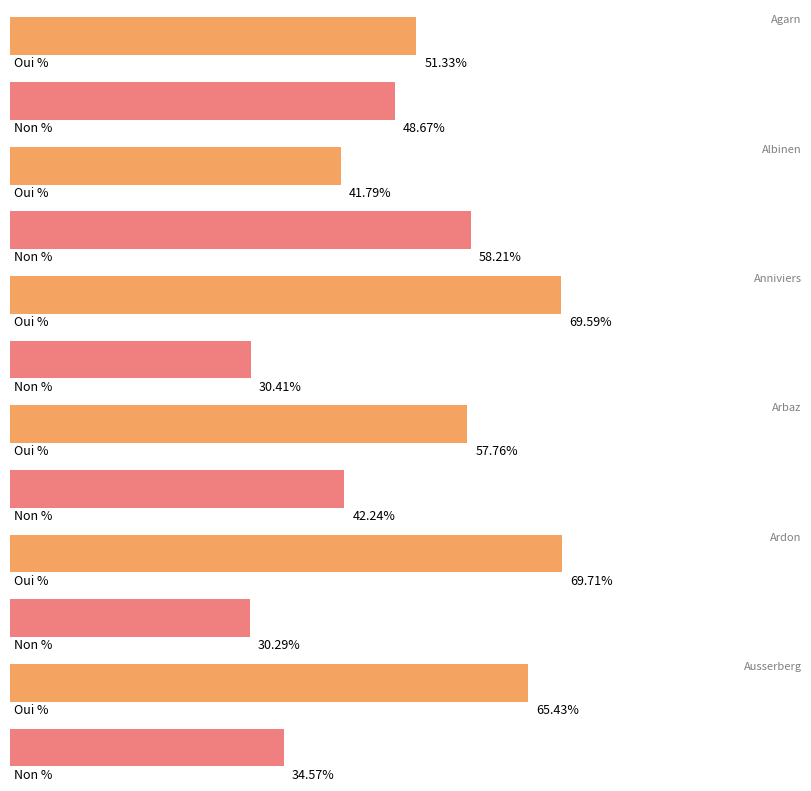

Which category has the highest value in the Oui % series?

Ardon